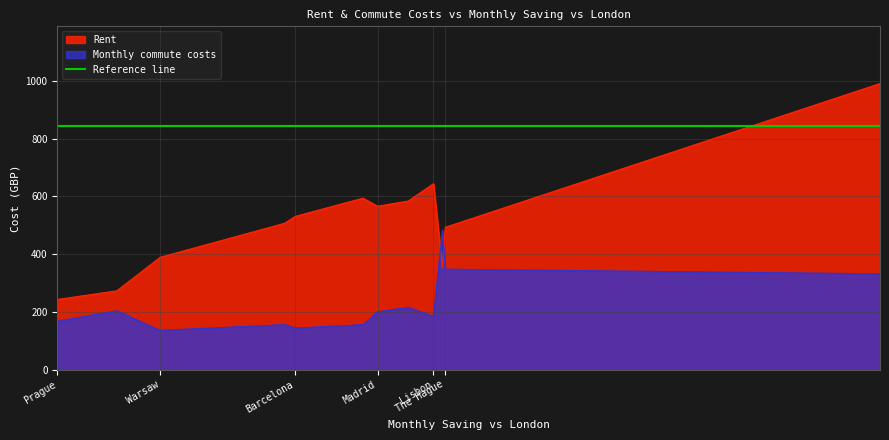

What is the label of the 10th point from the right?

Warsaw